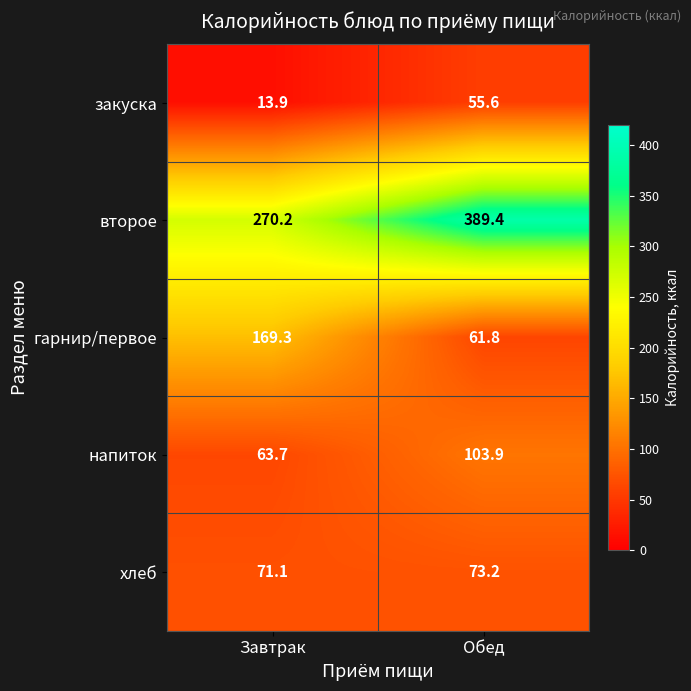

Which series has the largest total across all categories?

второе